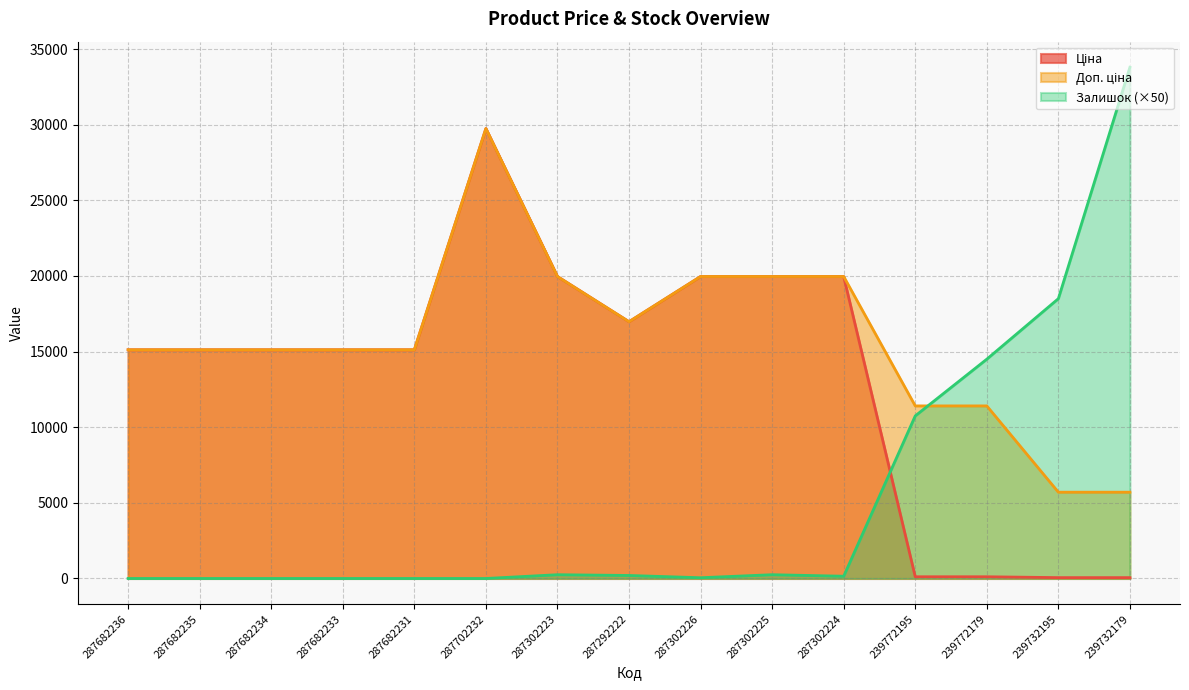

At which label does Ціна first exceed 15120?

287702232